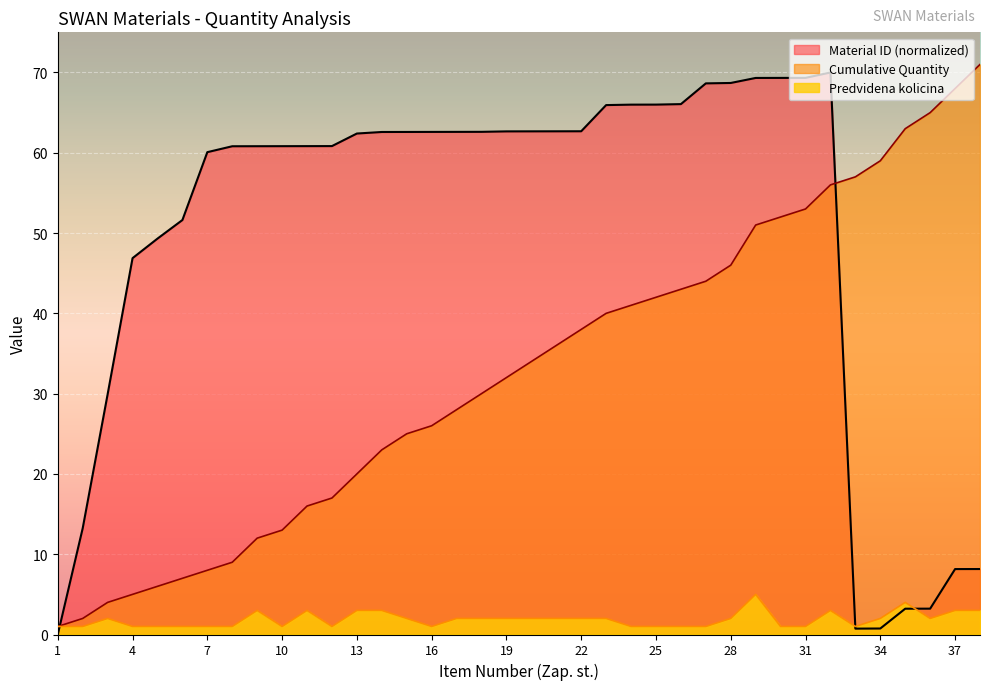

What is the maximum value for Material ID (scaled)?

70.0